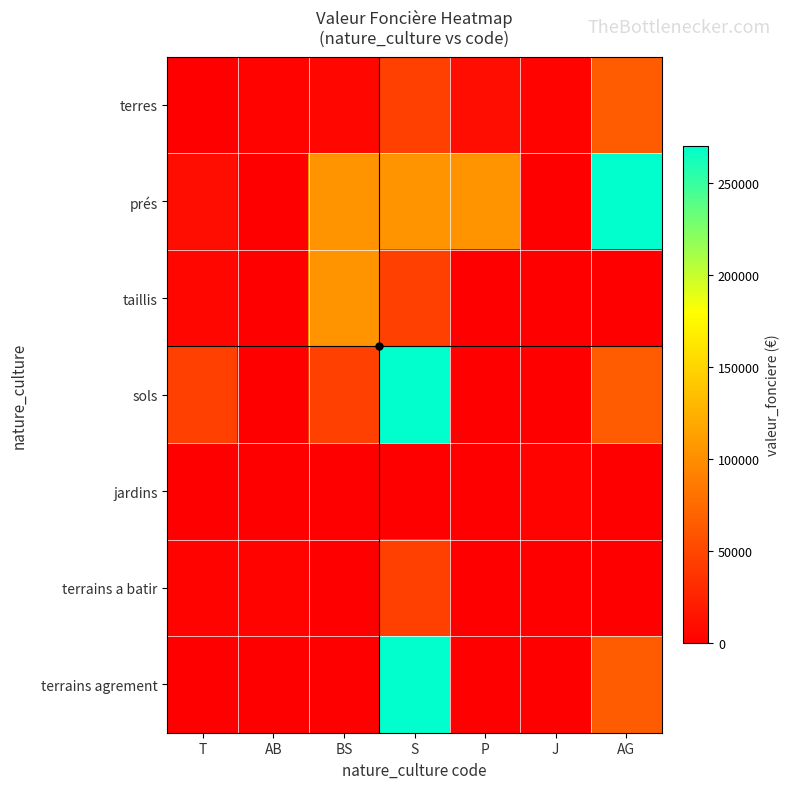

What is the spread (max minus min) of values at T?

46000